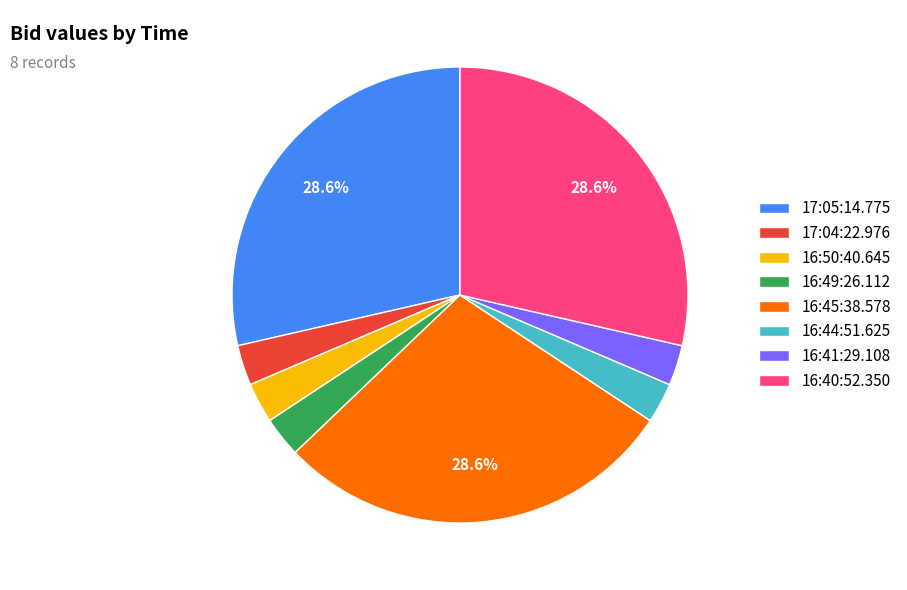

How many slices are in this pie chart?

8